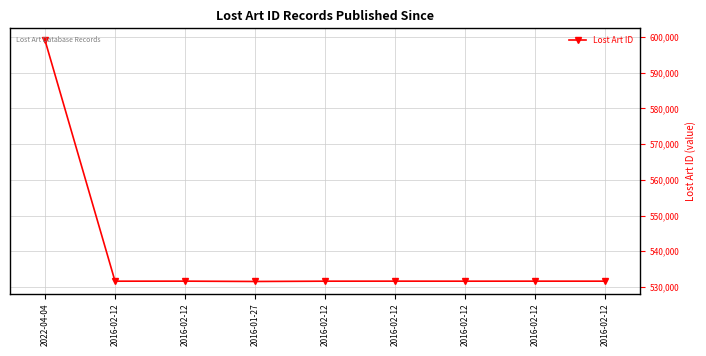

What value does the data have at 2016-01-27?

531514